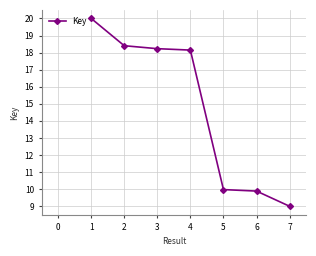

True or false: the data shows 15.8 at 5.

False